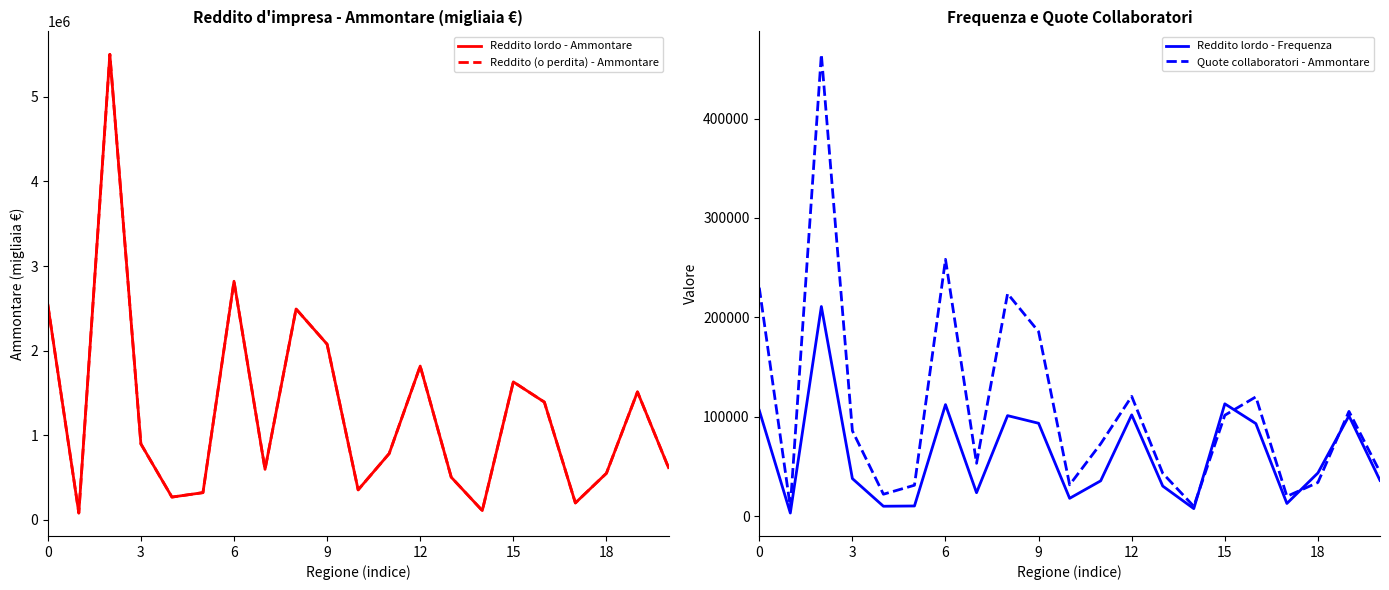

True or false: Reddito (o perdita) - Ammontare has a value of 1391188 at 16.

True